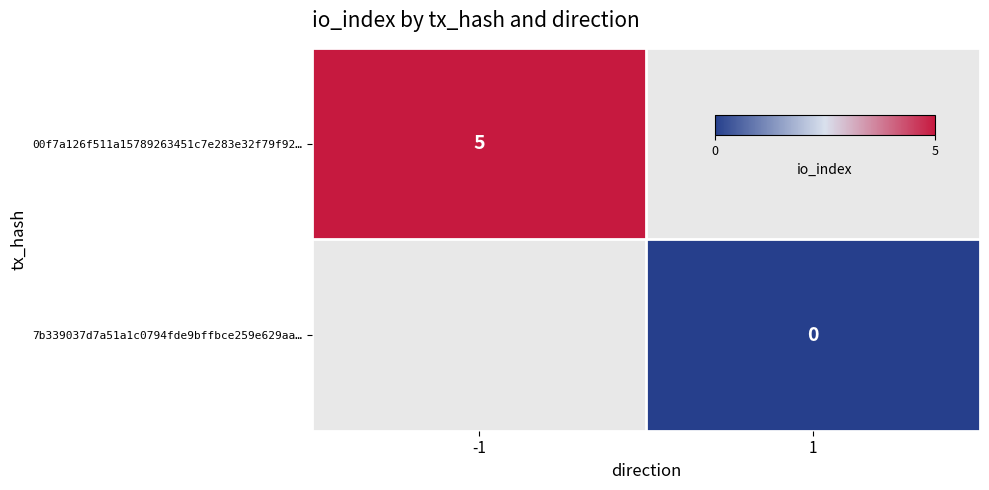

Which has a higher value, 1 or -1?

-1